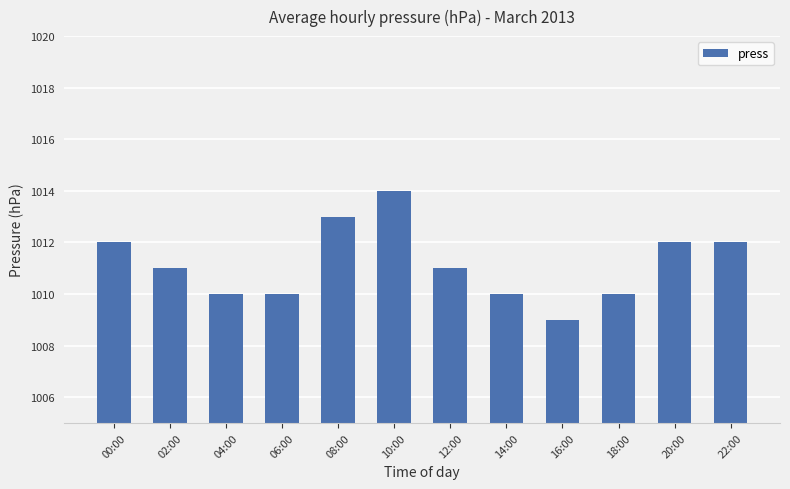

What is the difference between the values at 02:00 and 08:00?

2